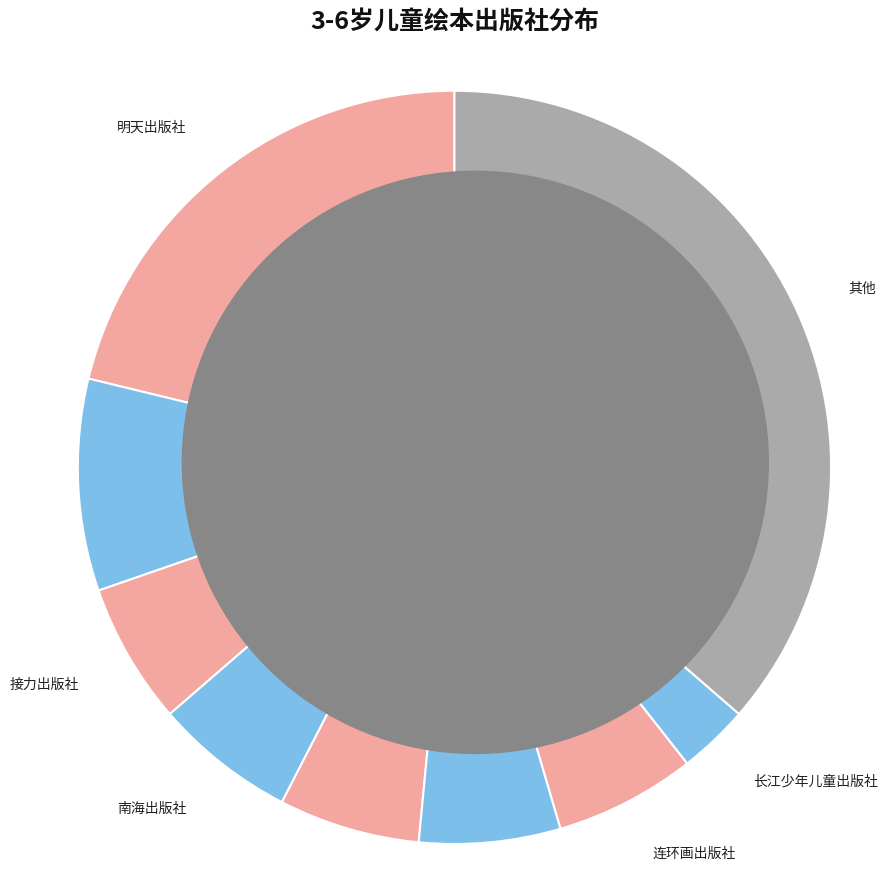

How many segments does this pie chart have?

9